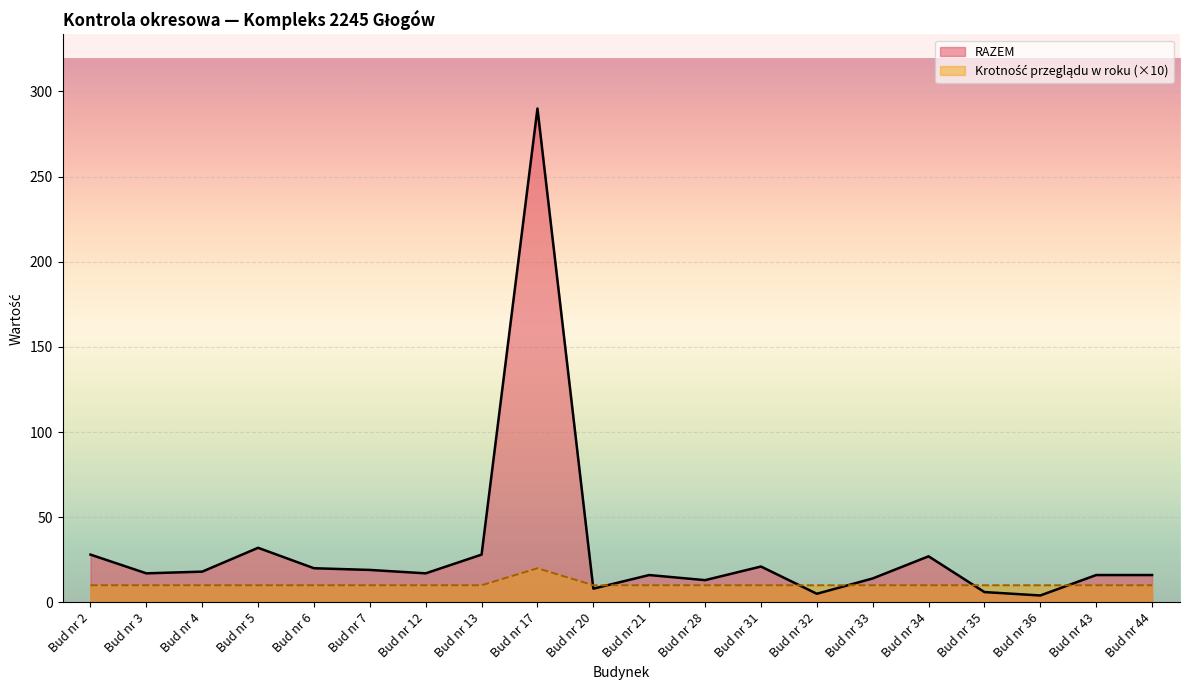

Does the chart display data point markers on the line(s)?

No